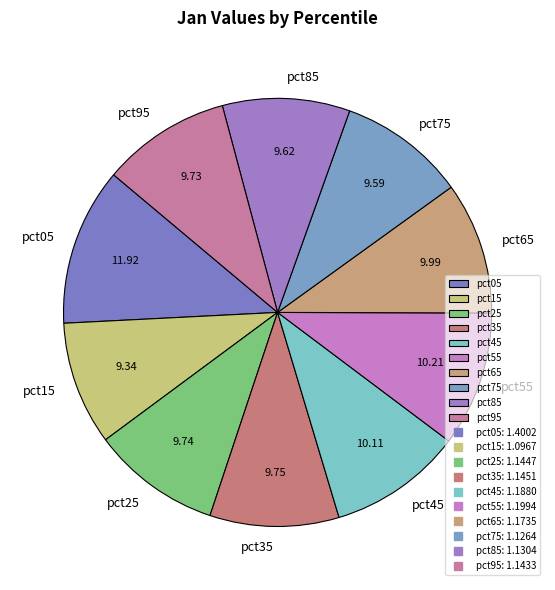

Is pct05 the majority of the pie?

No